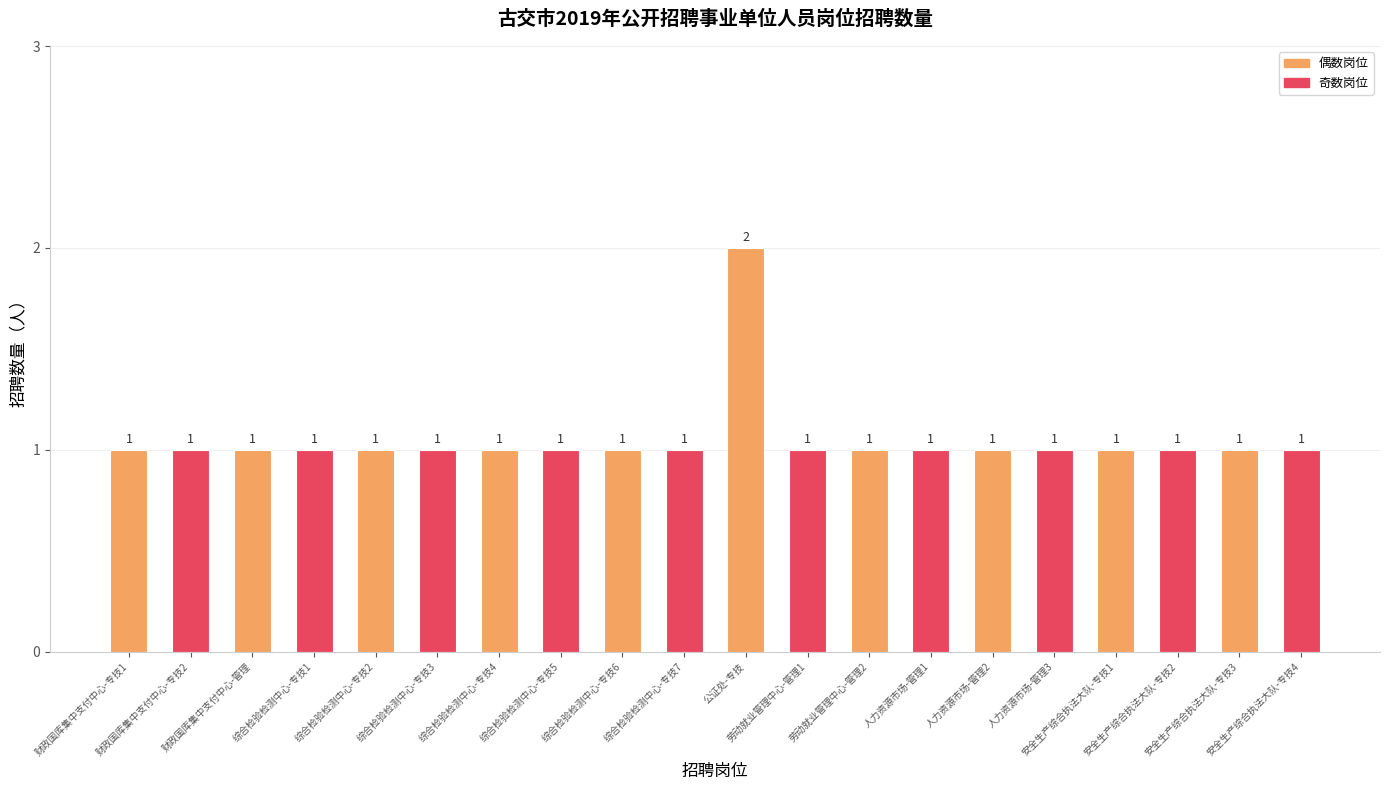

What is the sum of all values?

21